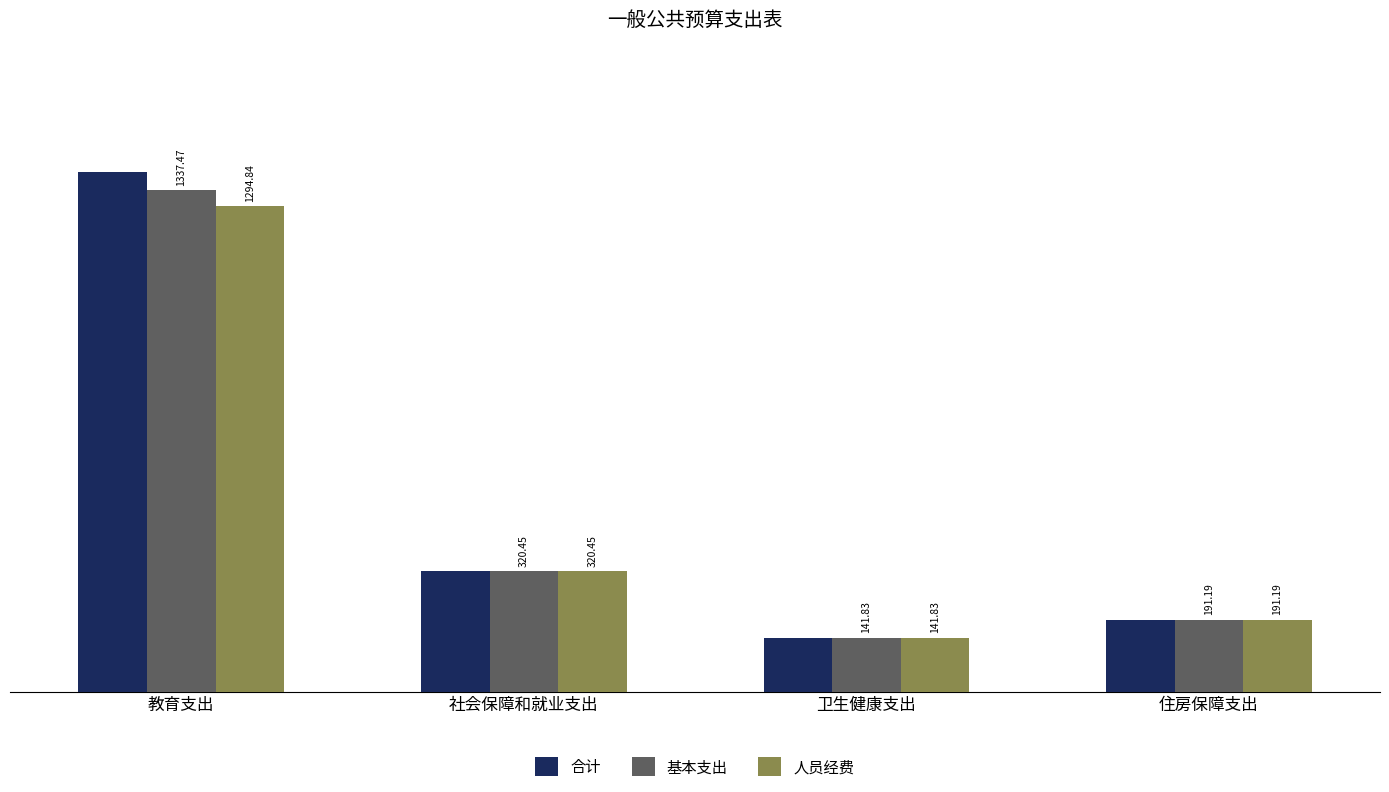

Which series has the largest range (max minus min)?

合计